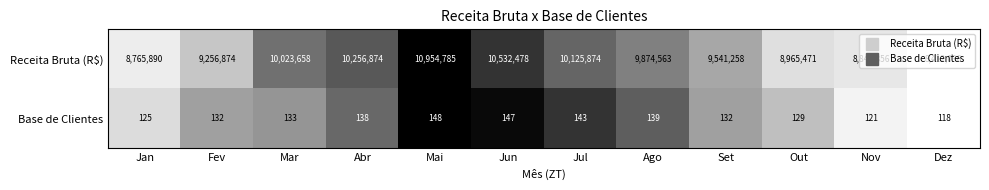

Count the number of categories in the chart.

12